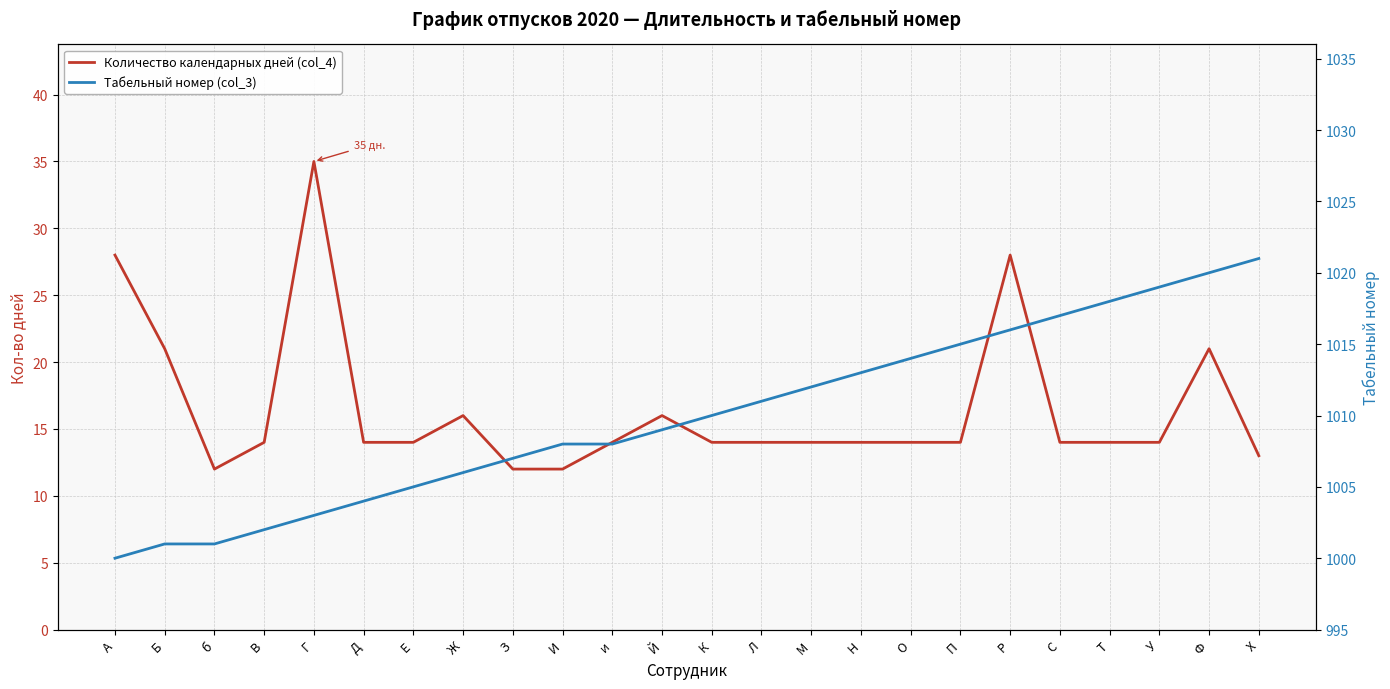

What is the difference between the Количество календарных дней (col_4) values at Г and З?

23